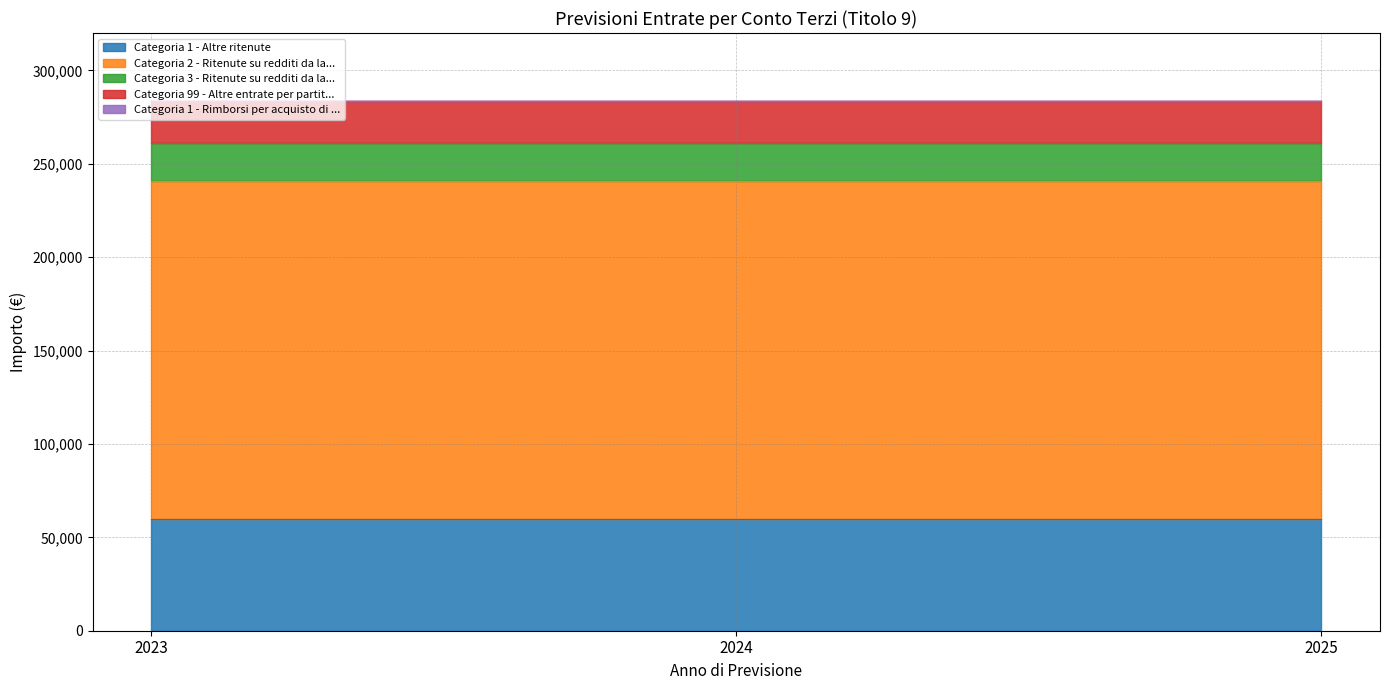

List the labels in order of Categoria 1 - Altre ritenute value, smallest first.

2023, 2024, 2025